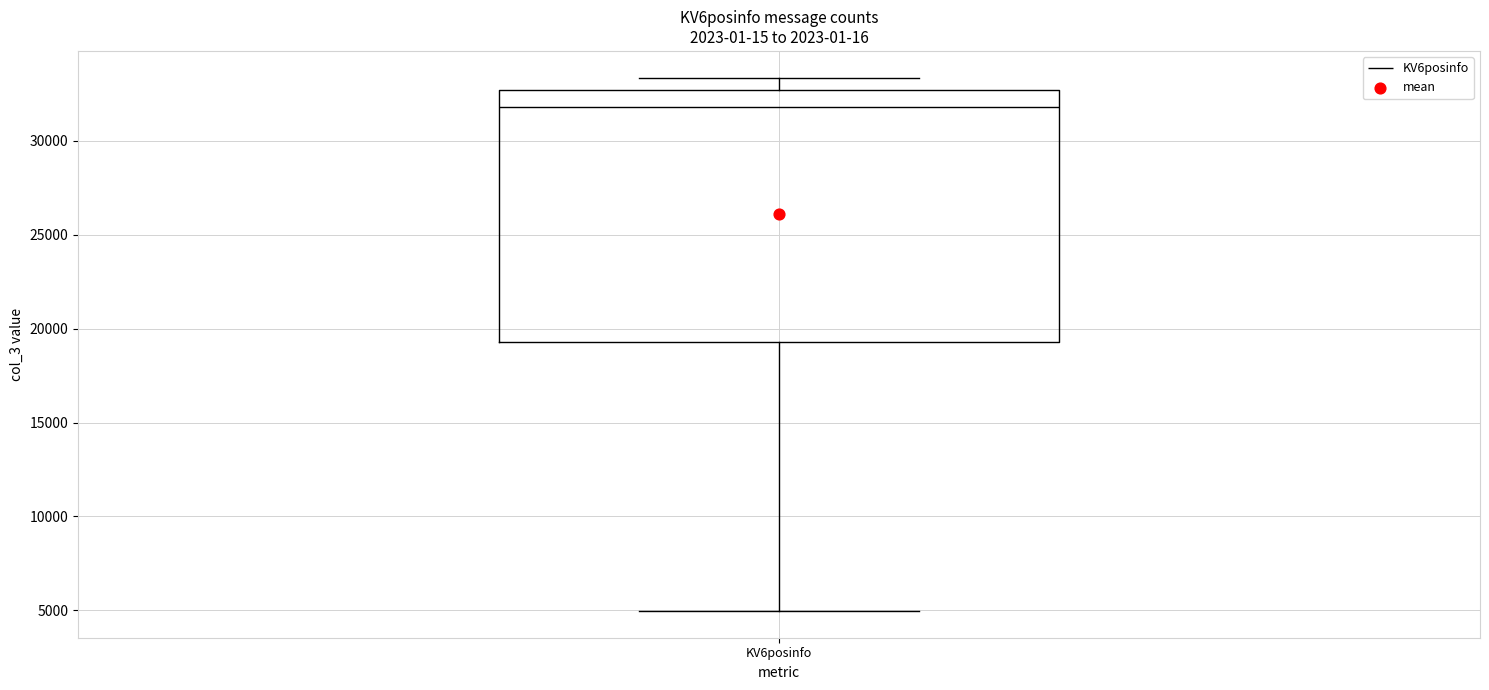

Transcribe this box plot: give where the median line is, the range the box spans, and where the two whiskers end, as read against the y-axis. The values are not printed on the chart, so give them approximately, as read against the axis.

median 32000, box 19500 to 32500, whiskers 5000 to 33500